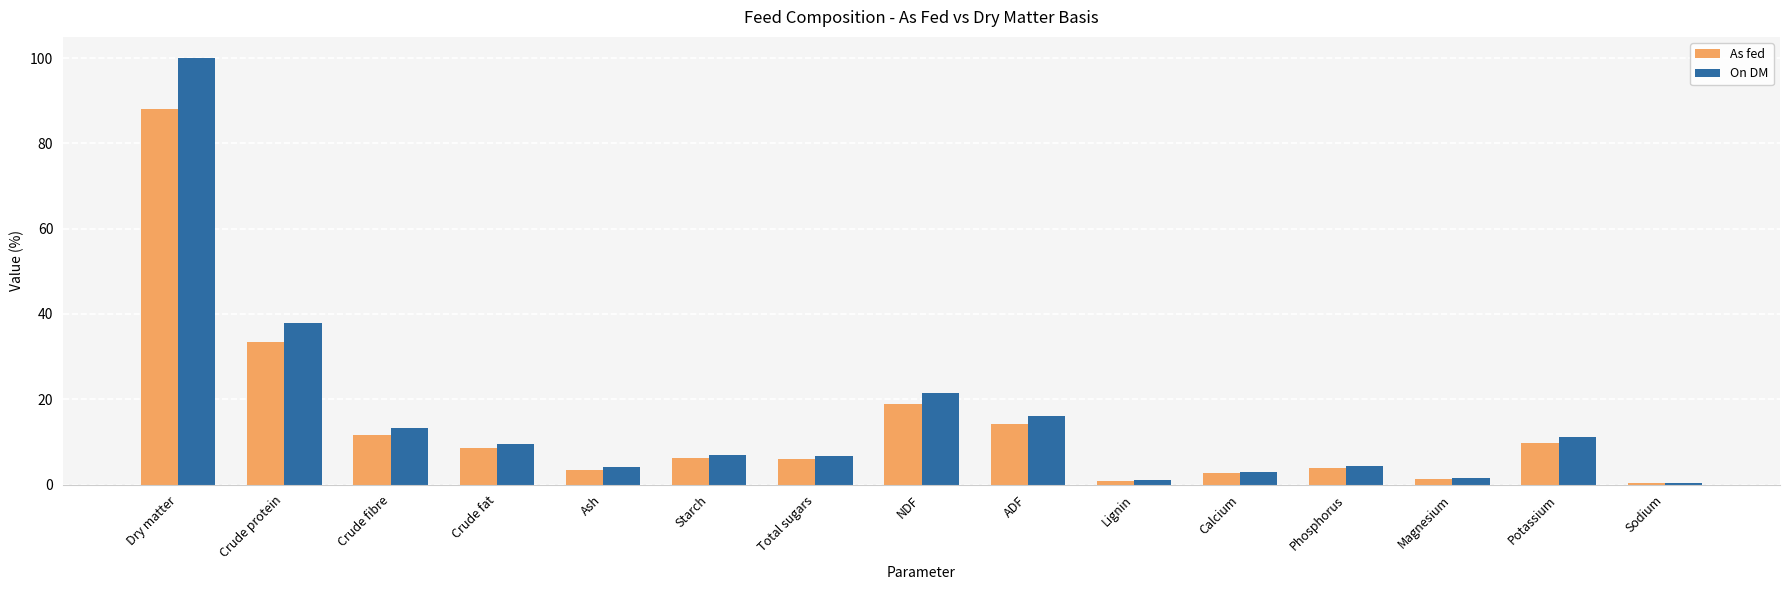

What is the sum of the On DM values at NDF and ADF?

37.5